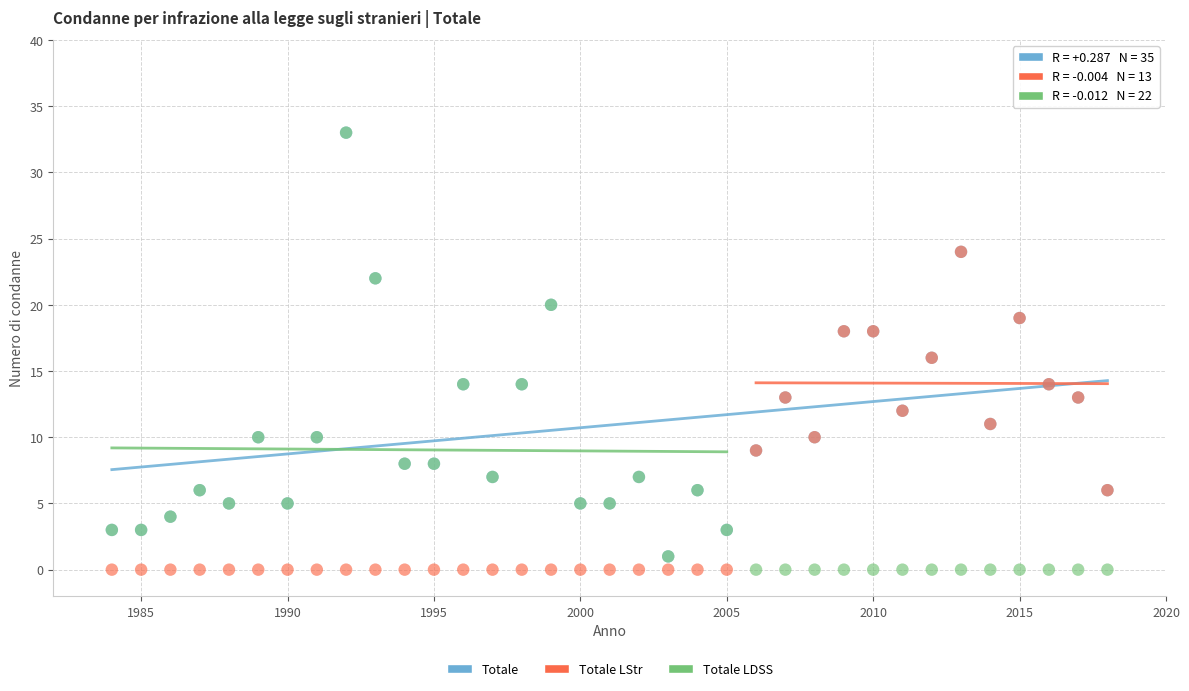

What are all the series names shown in the legend?

Totale, Totale LStr, Totale LDSS